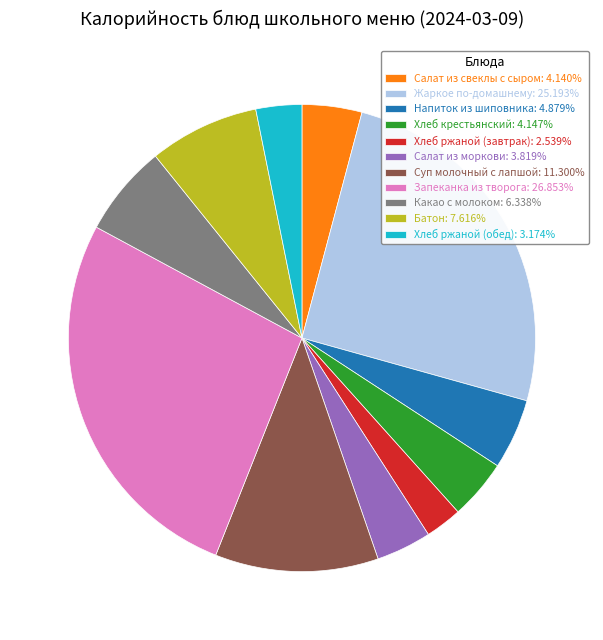

What is the ratio of the value at Запеканка из творога: 26.853% to the value at Суп молочный с лапшой: 11.300%?

2.4